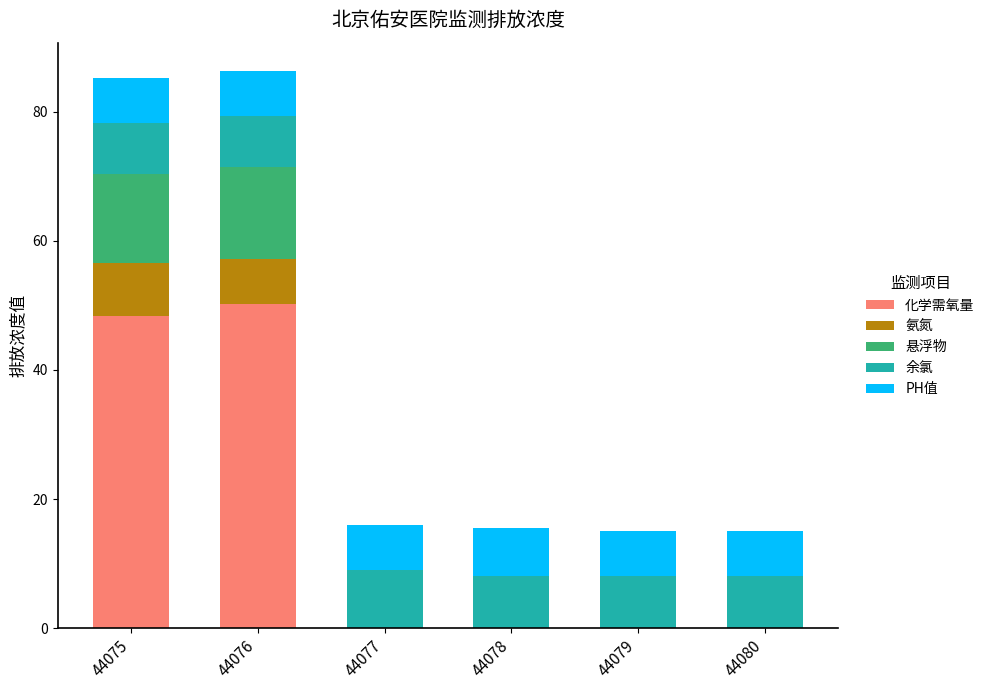

The 化学需氧量 series shows -24.1 at 44077. True or false?

False